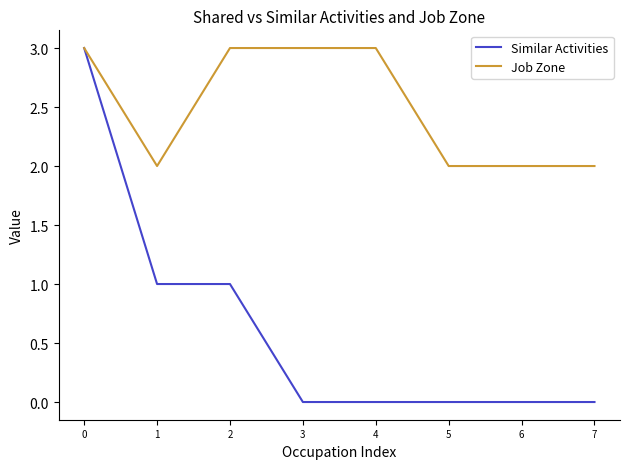

Is it true that Job Zone equals 1 at 1?

False